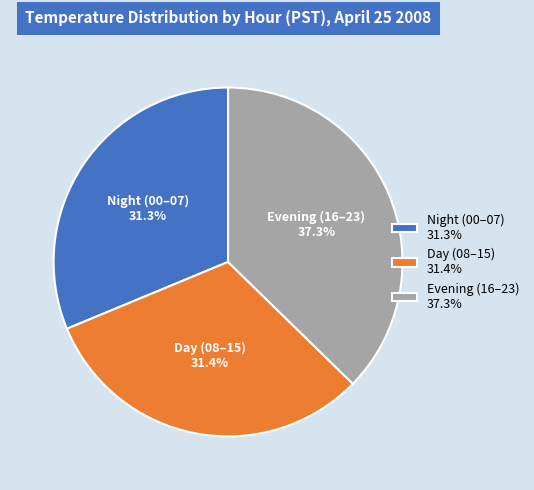

What is the ratio of the value at Evening (16–23) 37.3% to the value at Night (00–07) 31.3%?

1.2